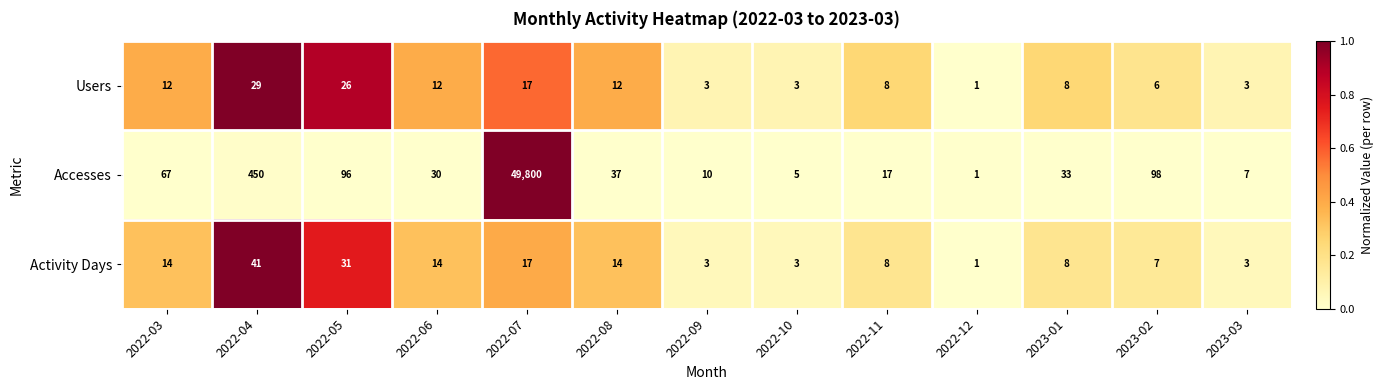

True or false: Activity Days has a value of 14 at 2022-03.

True